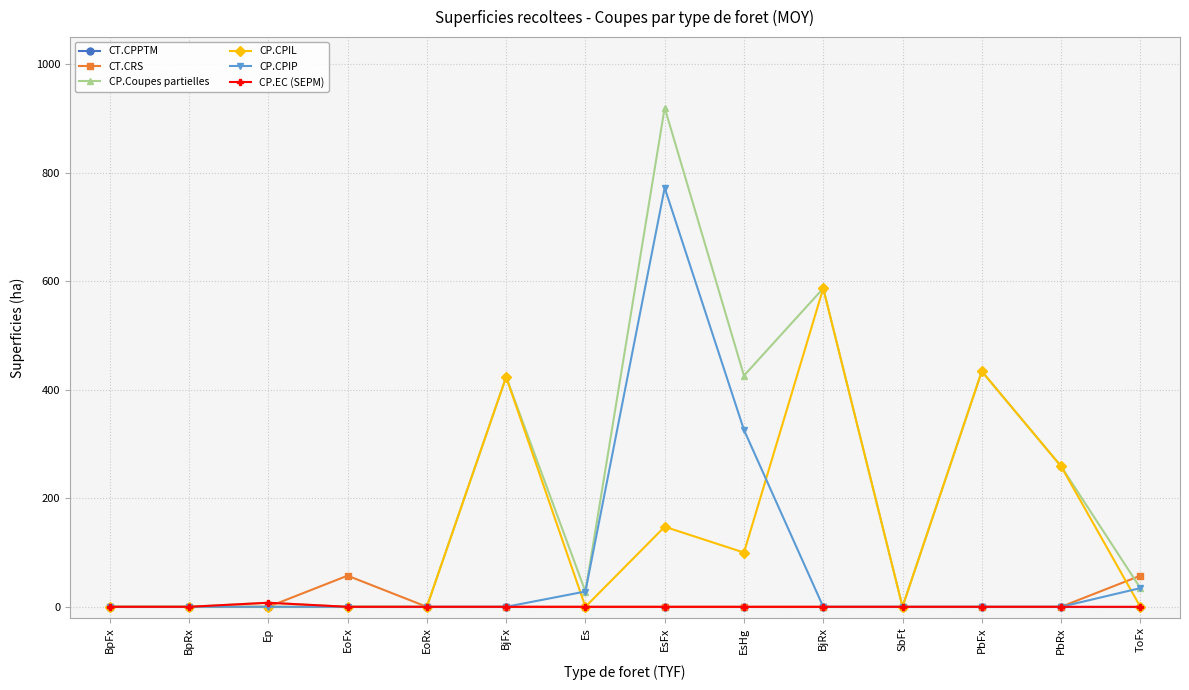

Is it true that CP.Coupes partielles equals 984.6 at BjRx?

False